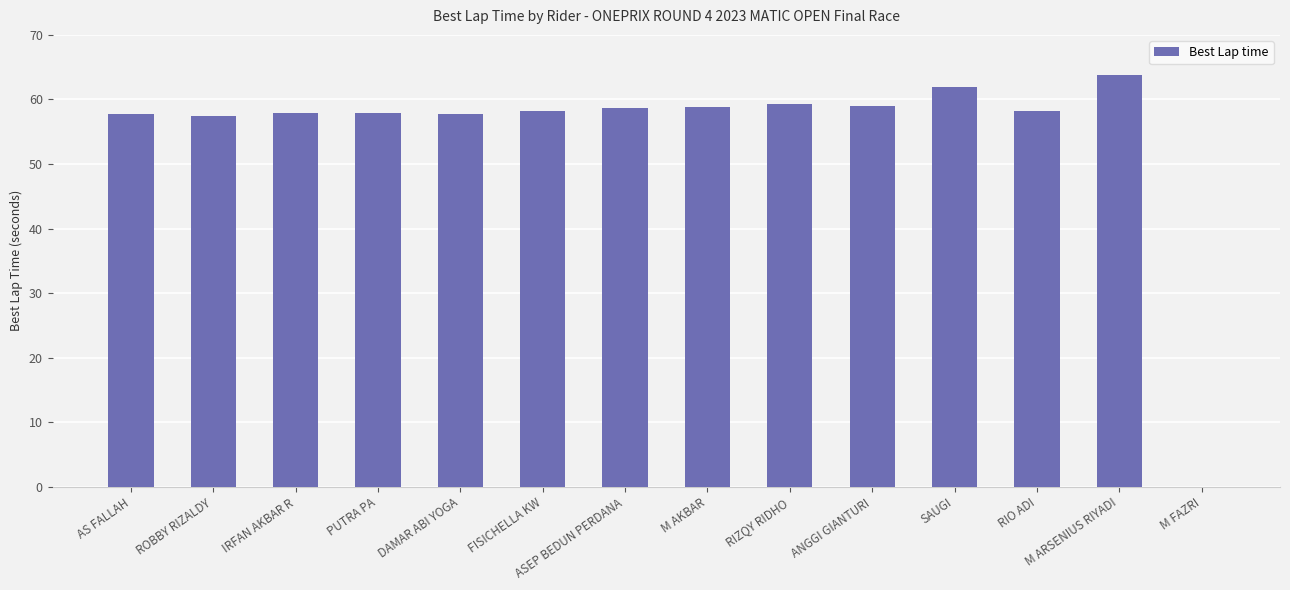

What is the greatest value displayed?

63.7